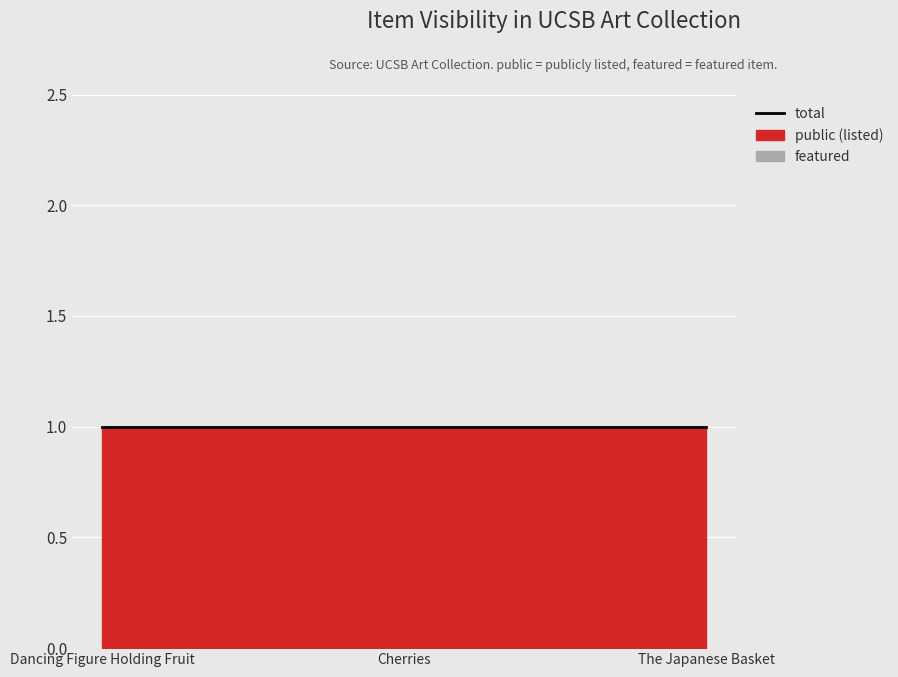

Reading left to right, what are all the values shown in this chart?

public: Dancing Figure Holding Fruit=1	Cherries=1	The Japanese Basket=1
featured: Dancing Figure Holding Fruit=0	Cherries=0	The Japanese Basket=0